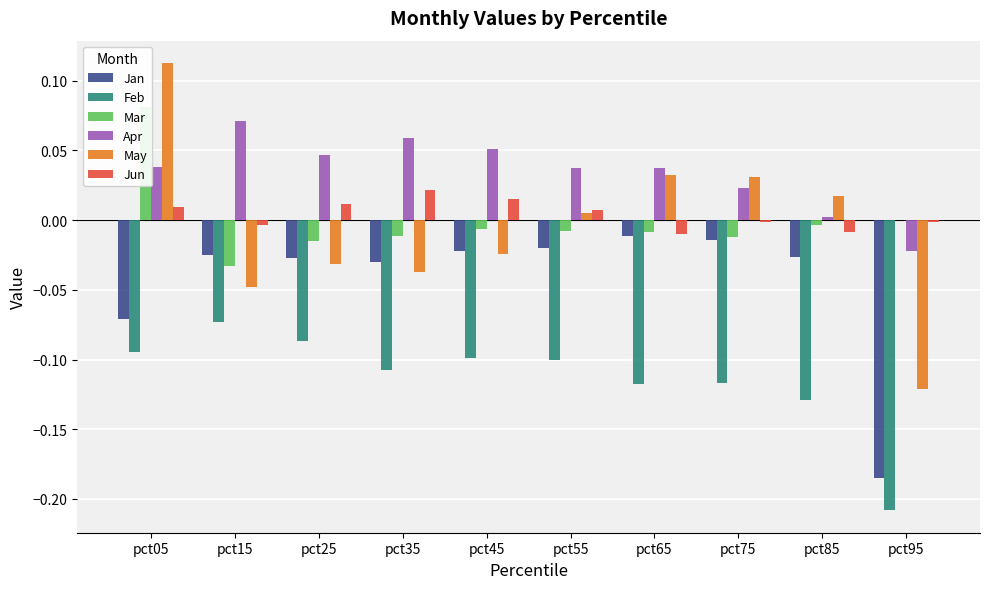

What is the minimum value shown in the chart?

-0.2